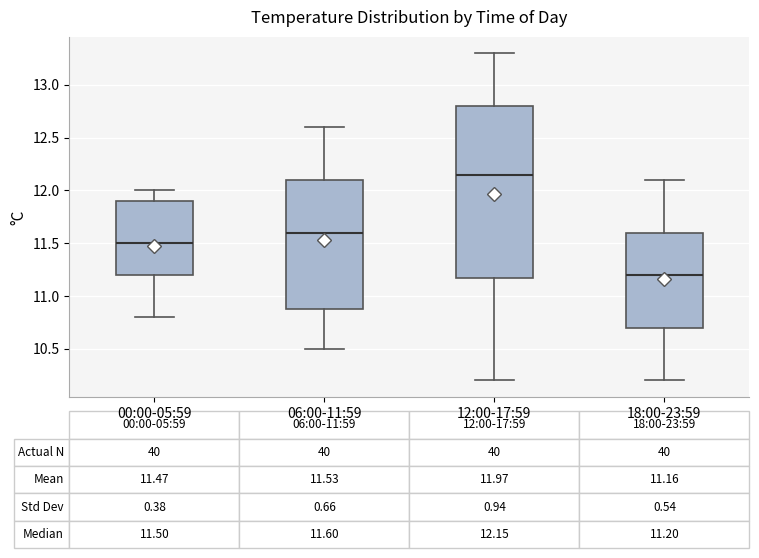

Comparing the boxes themselves (not the whiskers), which one is the tallest?

12:00-17:59